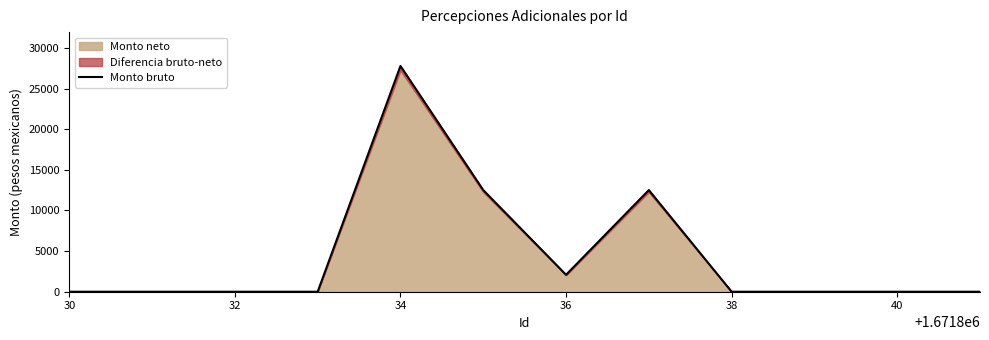

Reading right to left, extract all data points from this chart.

0.0	0.0	0.0	0.0	12511.8	2085.3	12511.8	27792.6	0.0	0.0	0.0	0.0